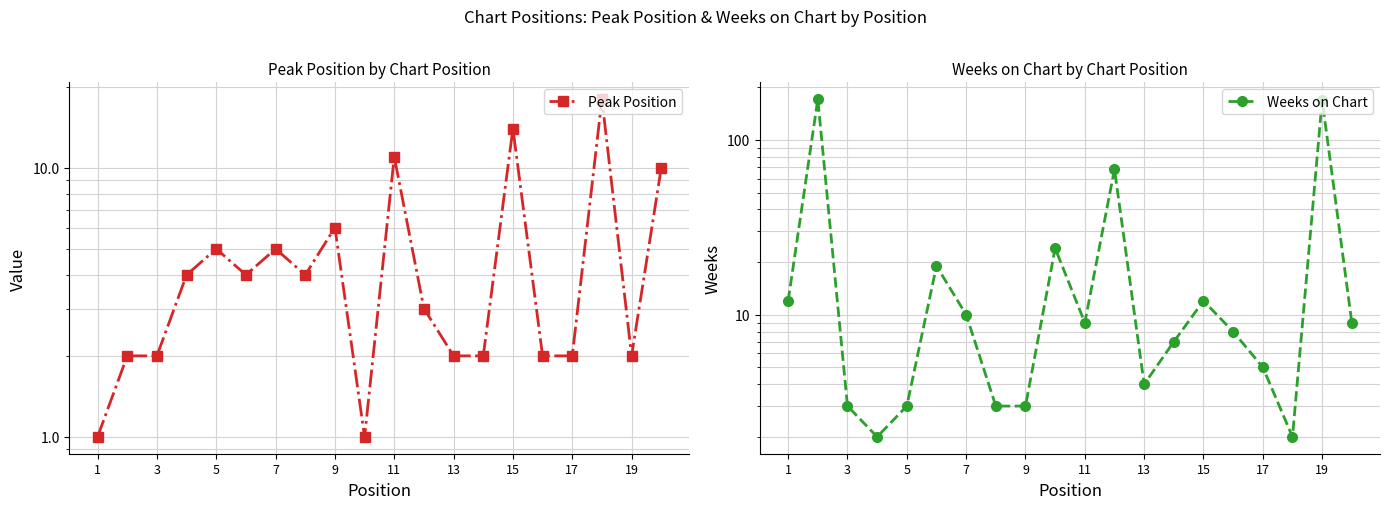

Does the chart display data point markers on the line(s)?

Yes